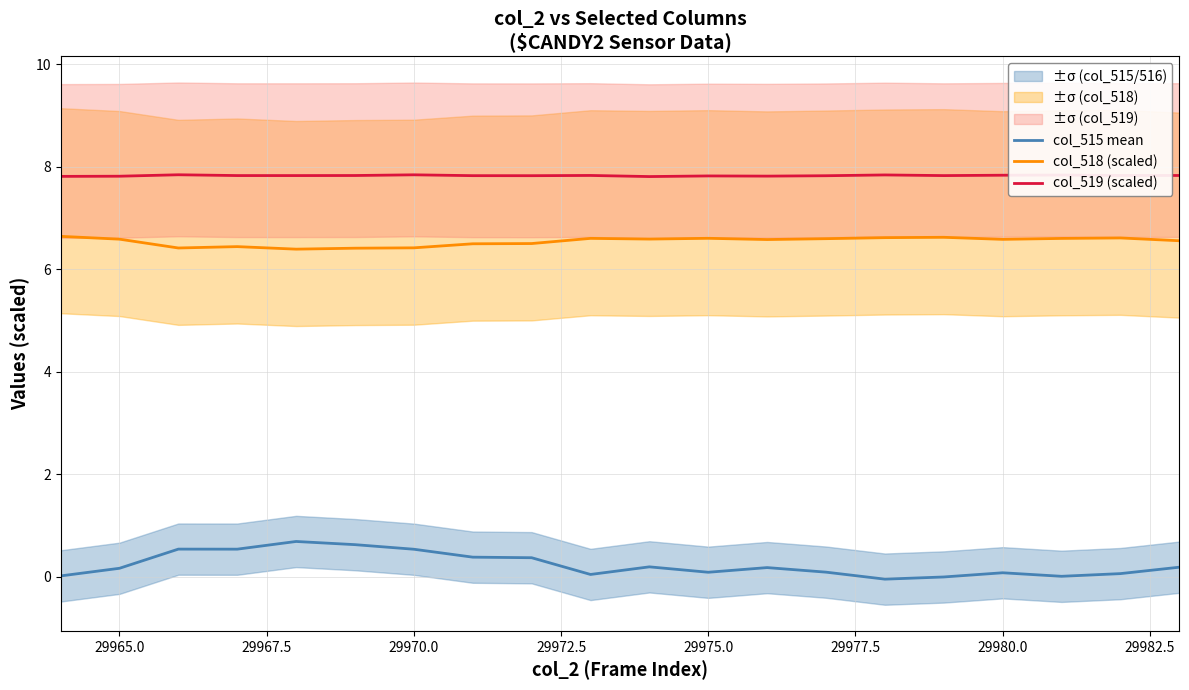

What is the minimum value for col_518 (scaled)?

6.4